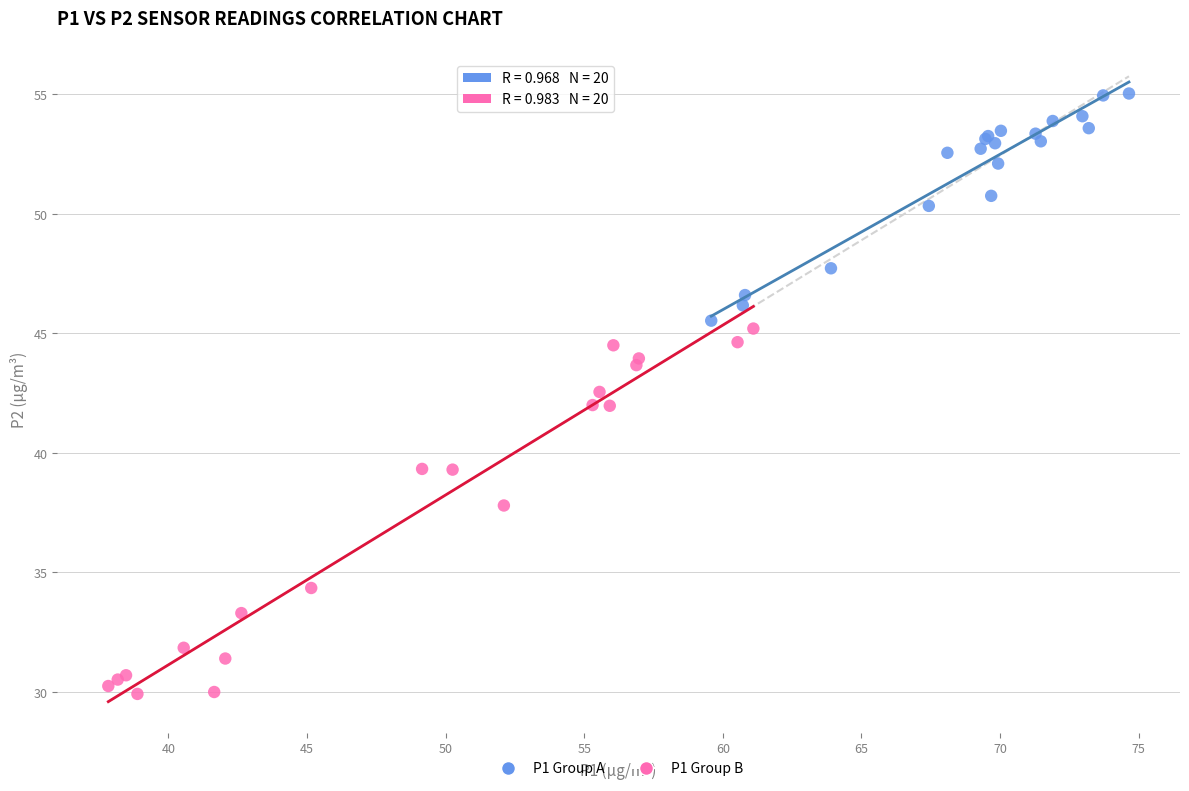

Which series contains the highest Y value?

P1 Group A